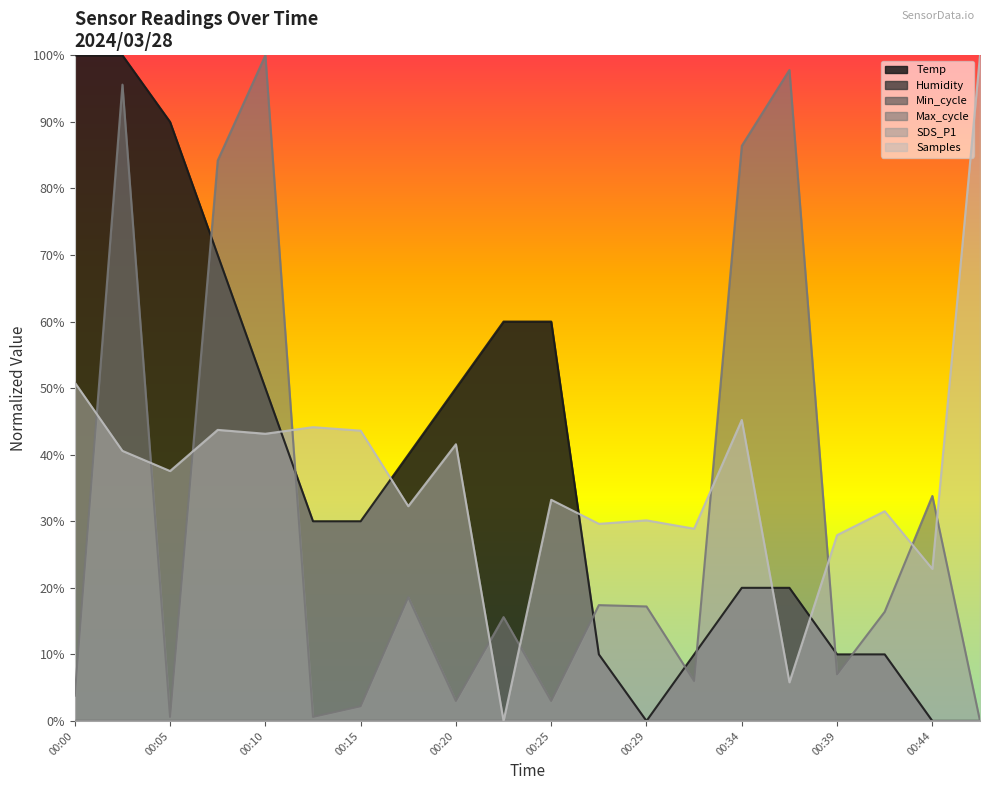

How many categories are shown in the chart?

20